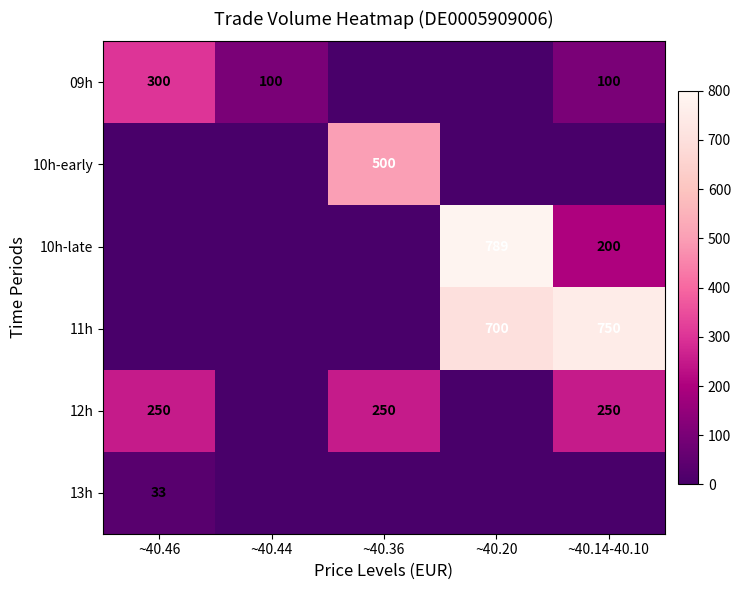

What is the maximum value shown in the chart?

789